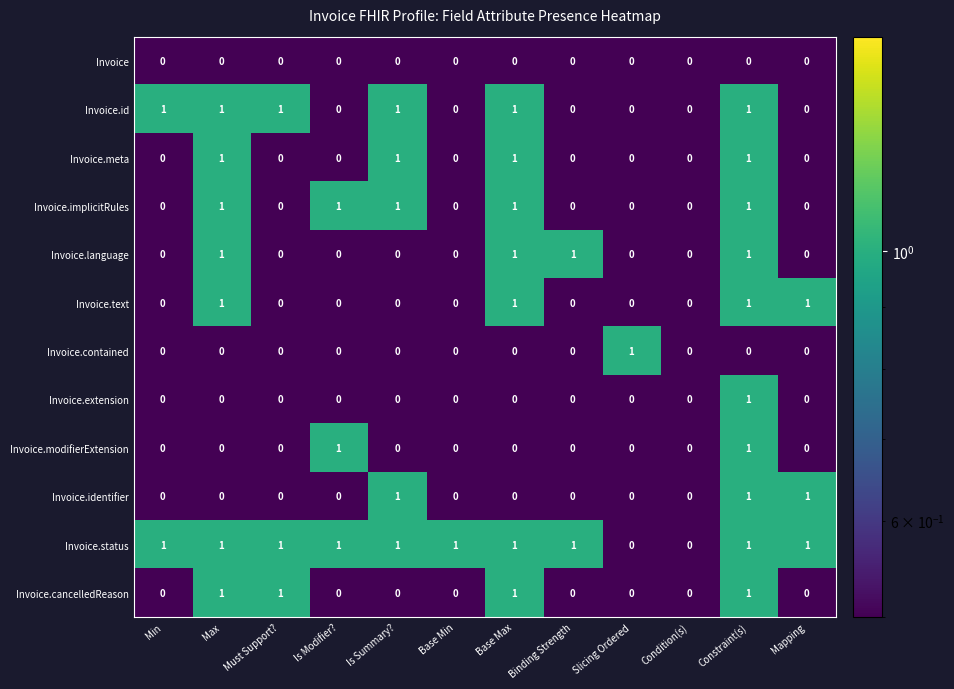

Which series has the largest total across all categories?

Invoice.status